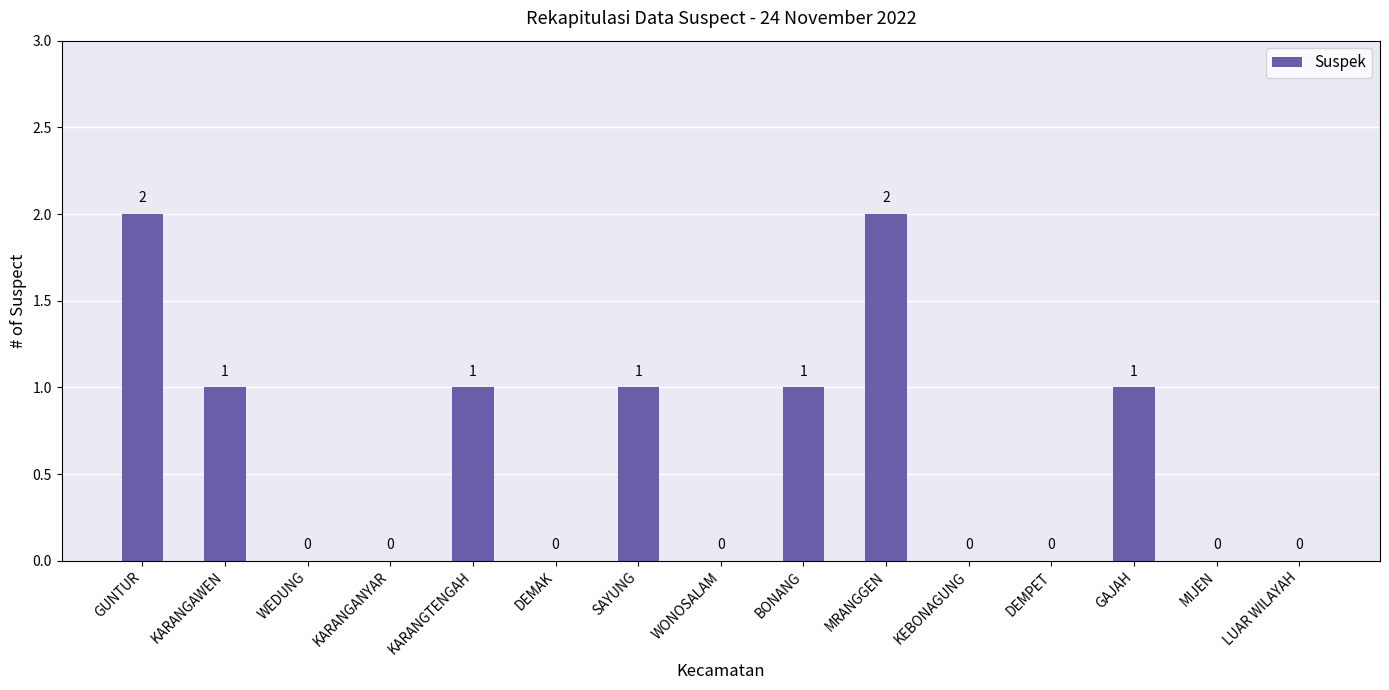

What is the sum of all values?

9